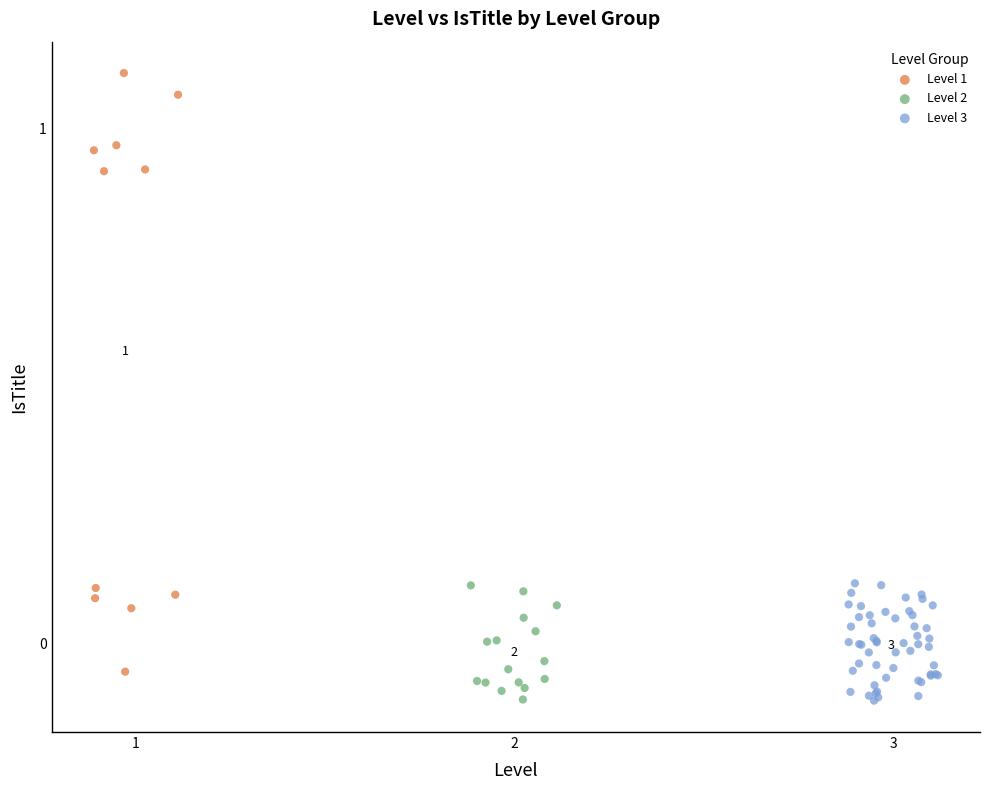

Which series has the largest Y range (max minus min)?

Level 1